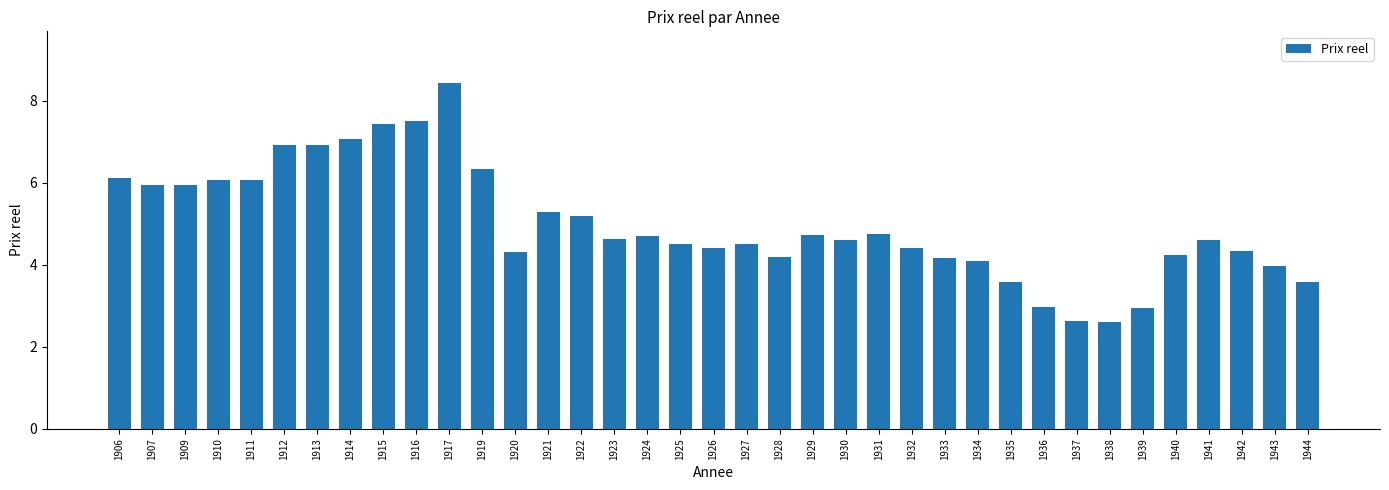

Reading right to left, transcribe all the data shown in this chart.

3.6	4.0	4.3	4.6	4.2	3.0	2.6	2.6	3.0	3.6	4.1	4.2	4.4	4.7	4.6	4.7	4.2	4.5	4.4	4.5	4.7	4.6	5.2	5.3	4.3	6.3	8.4	7.5	7.4	7.1	6.9	6.9	6.1	6.1	5.9	5.9	6.1